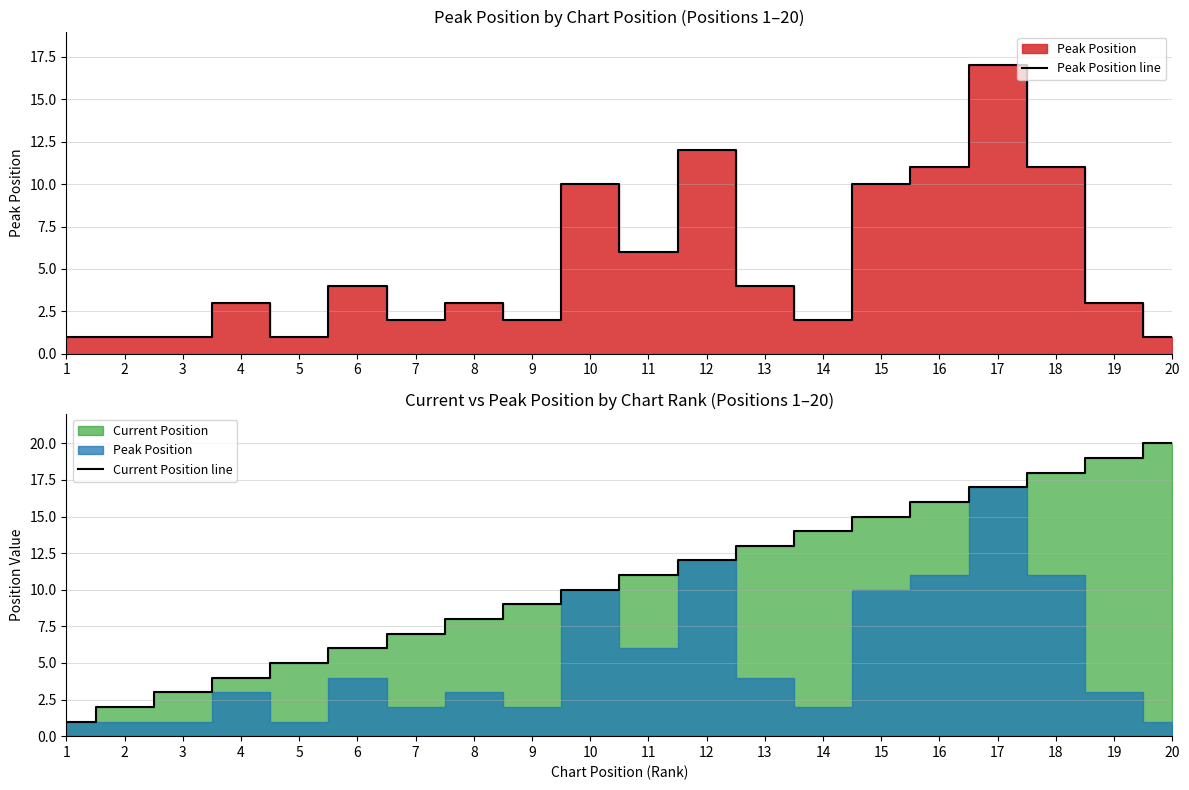

What is the maximum value for Peak Position line?

17